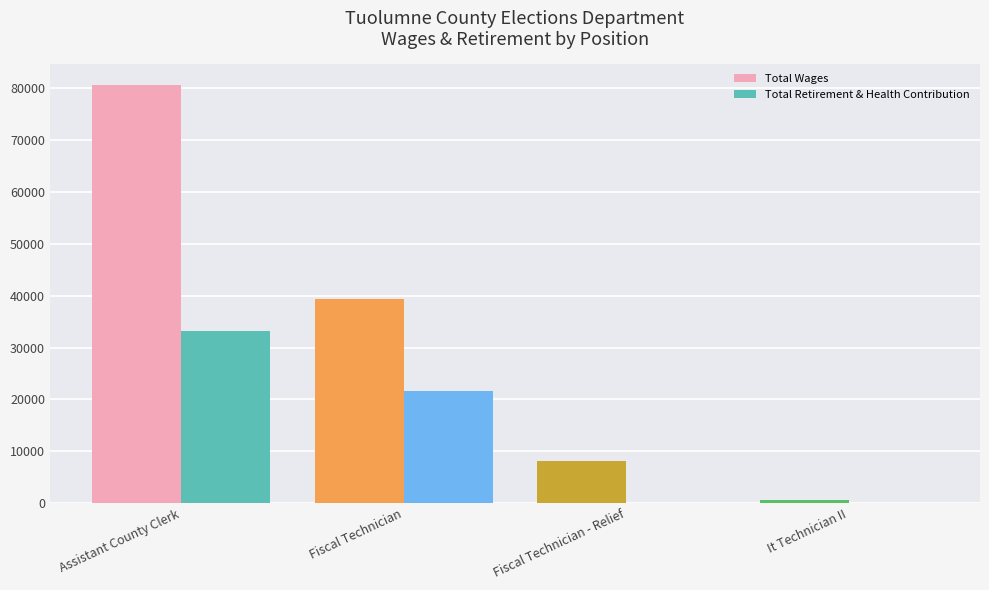

What is the total value across all series at Fiscal Technician?

61086